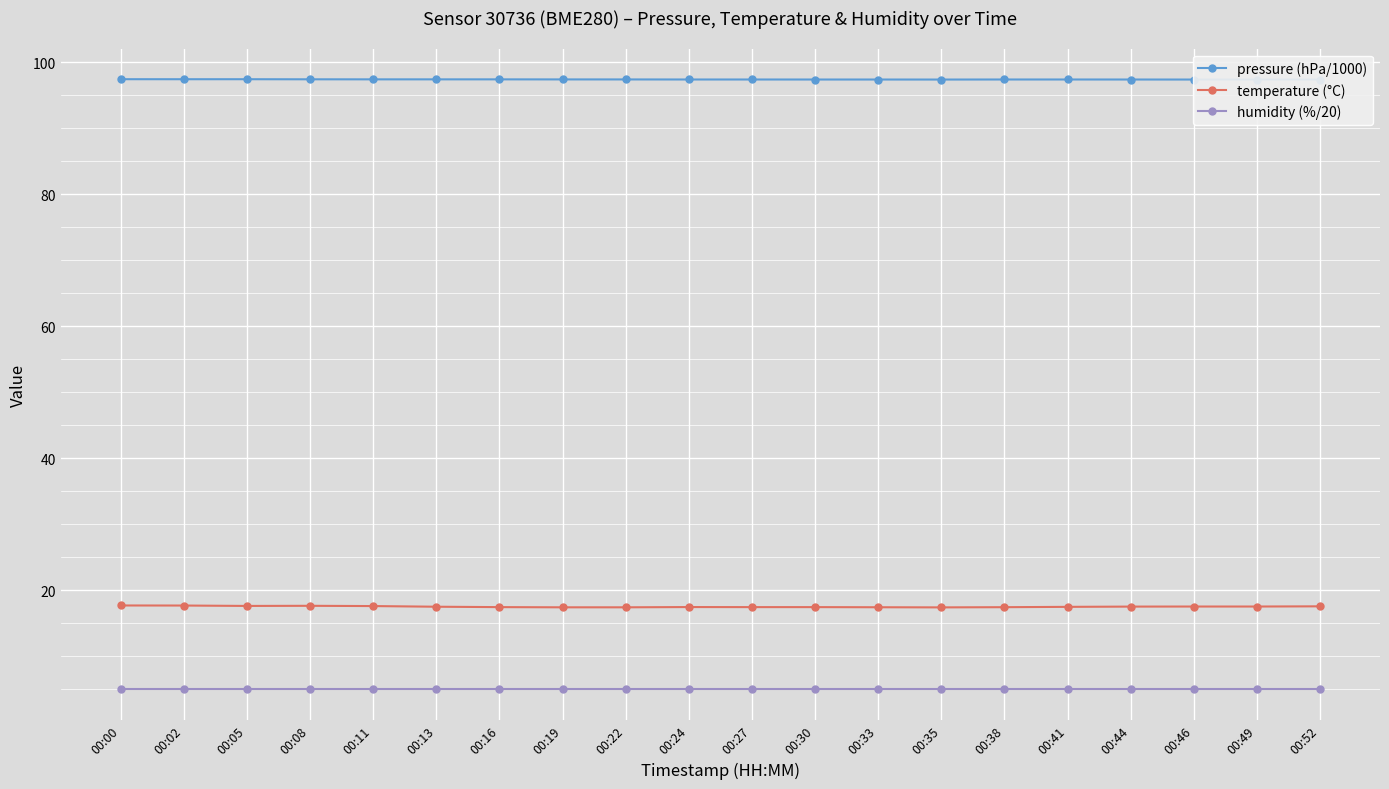

True or false: temperature (°C) and pressure (hPa/1000) cross at least once.

False